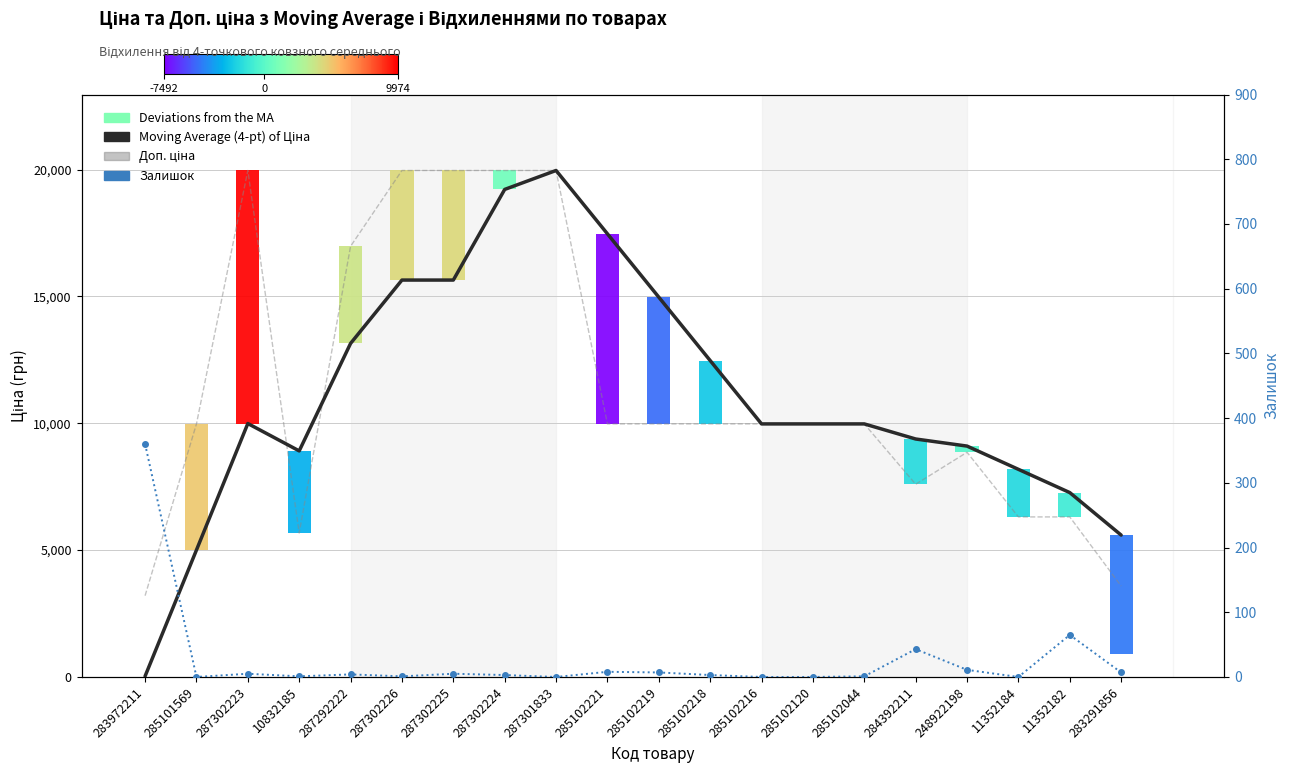

Between 287302223 and 287302224, which series saw the biggest shift?

Moving Average (4-pt) of Ціна